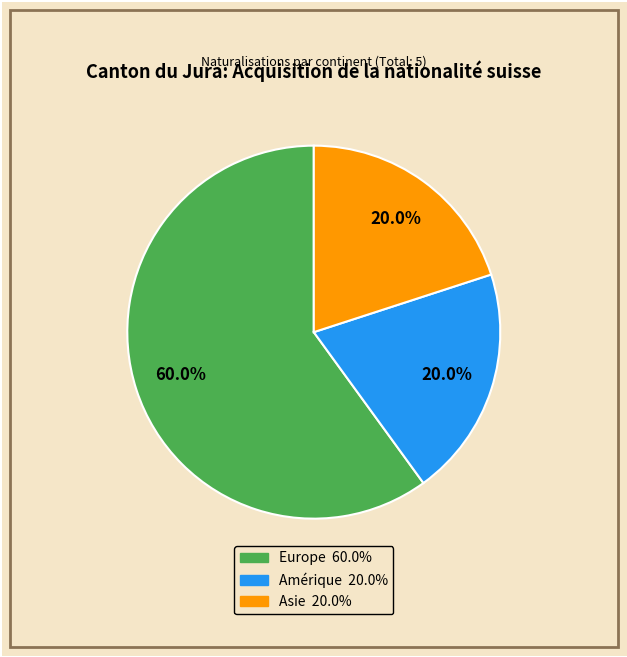

Combined, what portion of the pie is Amérique and Asie?

40.0%